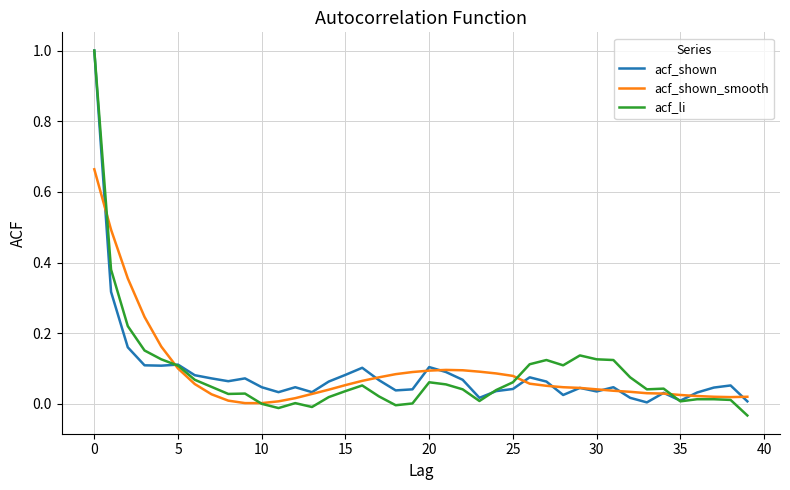

Which series has the widest spread of values?

acf_li